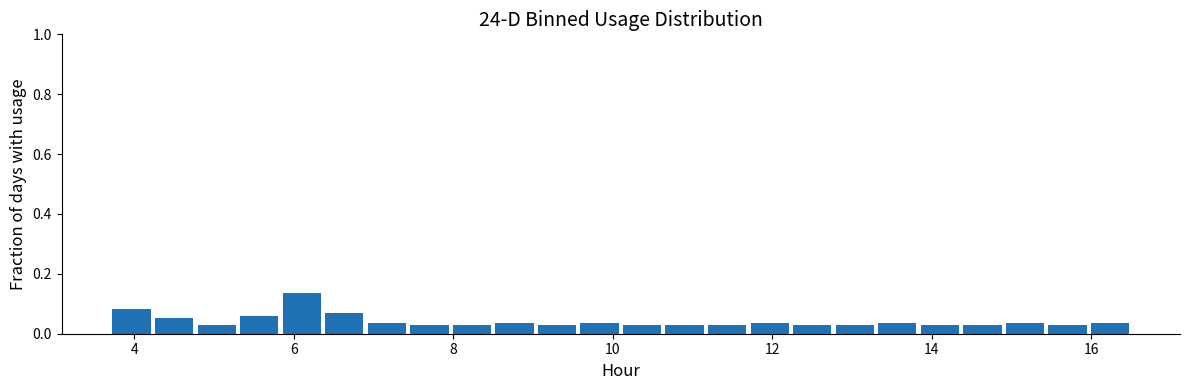

Read against the x-axis, roughly where is the centre of the tallest bar?

6.2